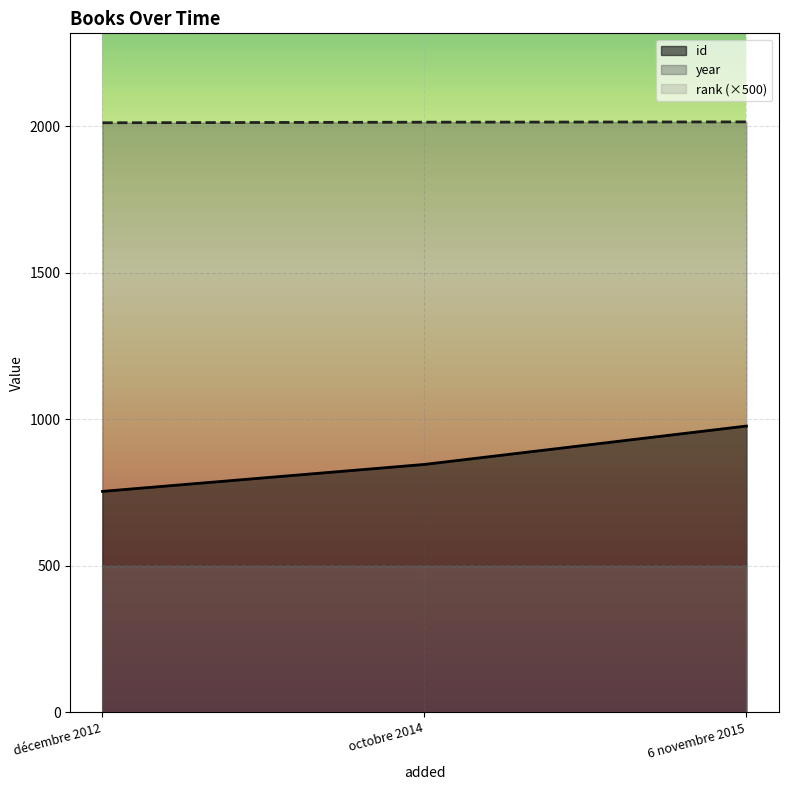

What is the smallest value displayed?

500